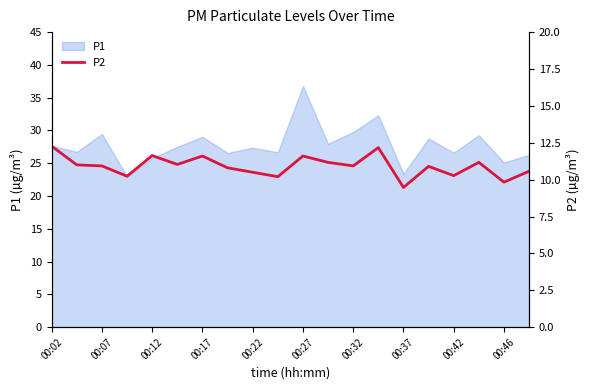

What is the lowest value of the P1 series?

22.9